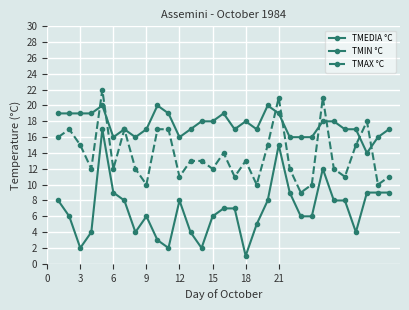

How many lines are shown in the chart?

3